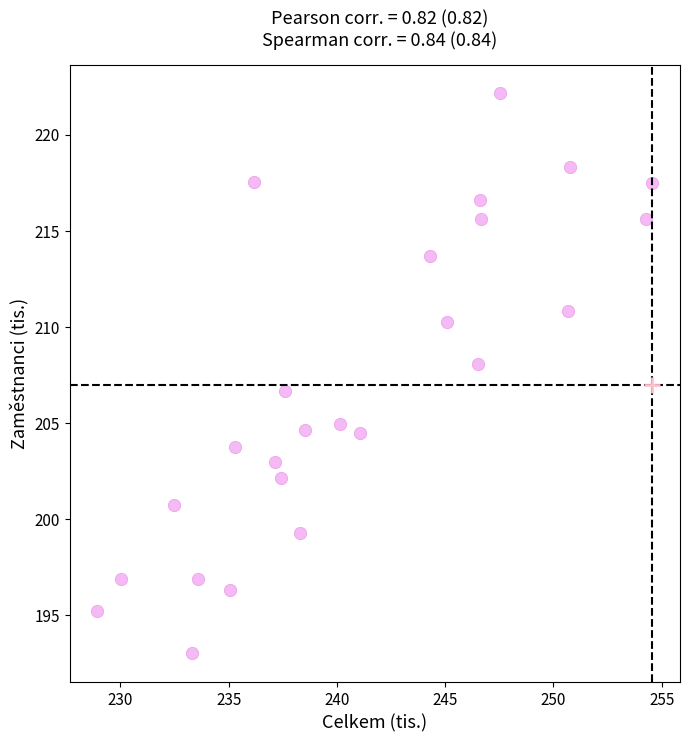

What is the range of X values (max minus min)?

25.6